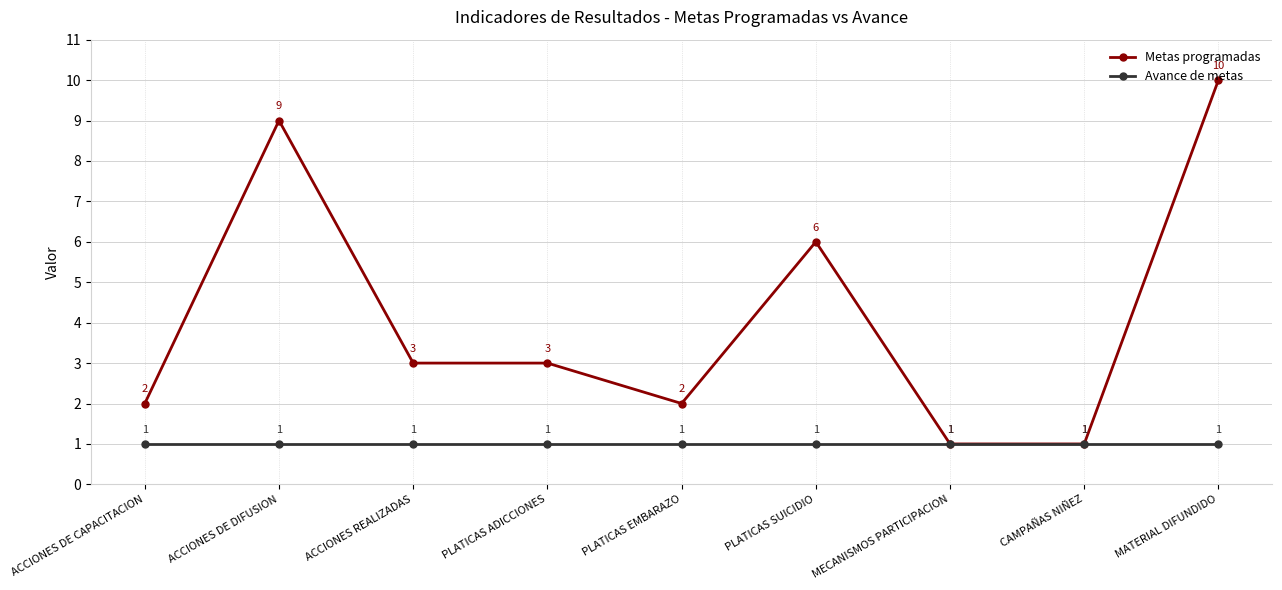

True or false: Avance de metas has more than 2 interior local peaks.

False